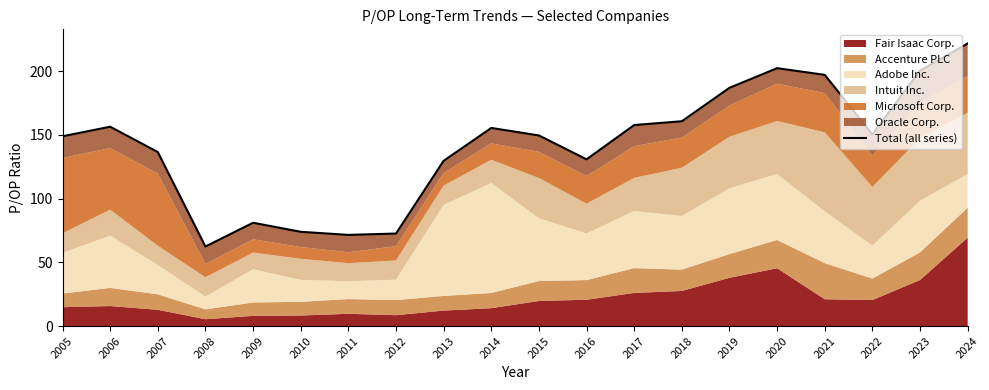

How many interior local peaks (higher than both neighbors) does the data have?

4